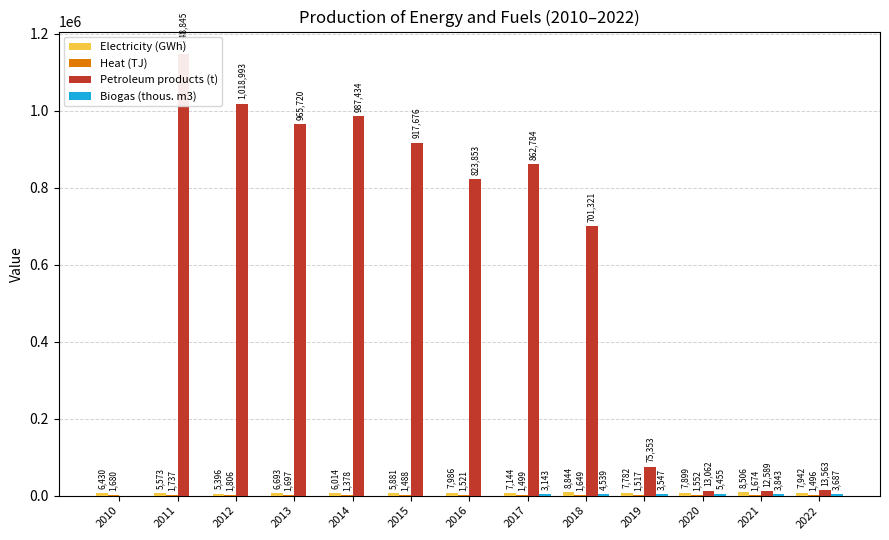

Which category has the lowest value in the Heat (TJ) series?

2014